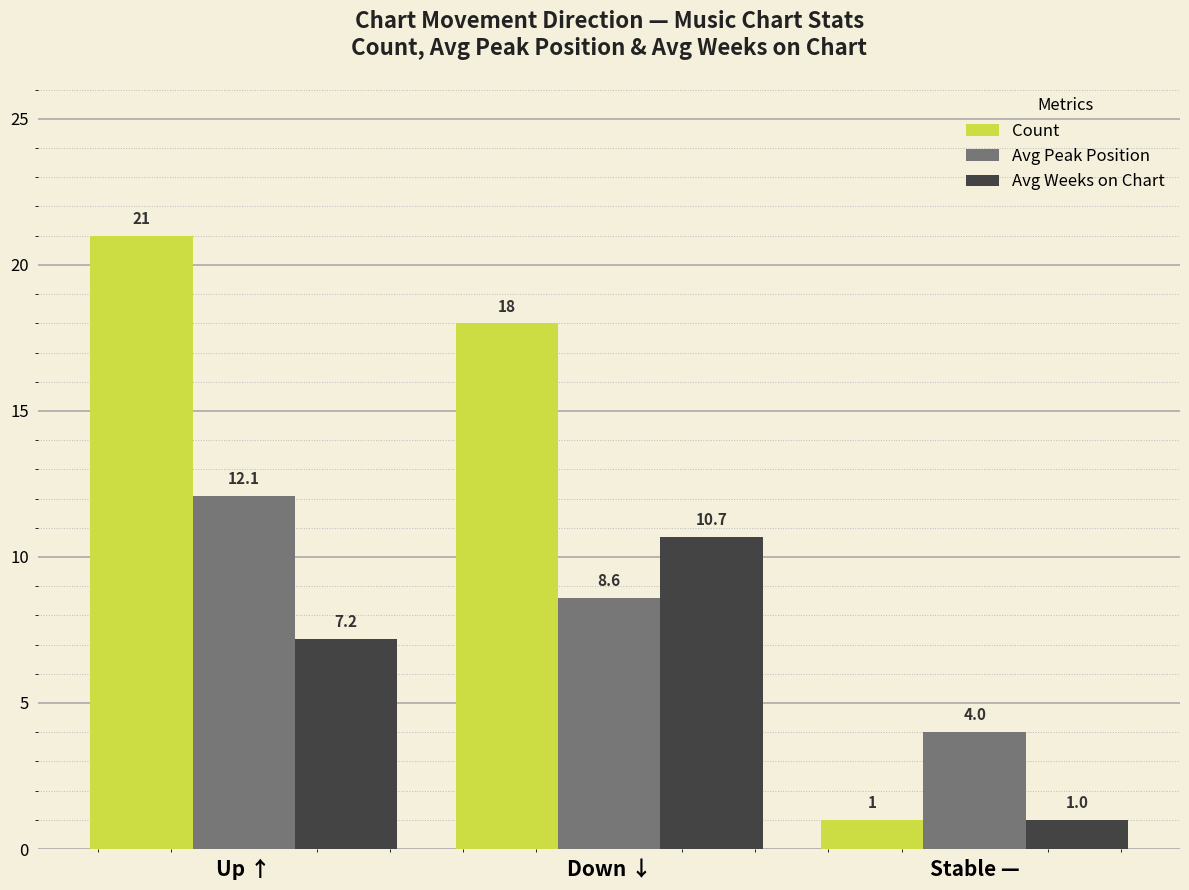

Rank the categories by Count value from lowest to highest.

Stable —, Down ↓, Up ↑